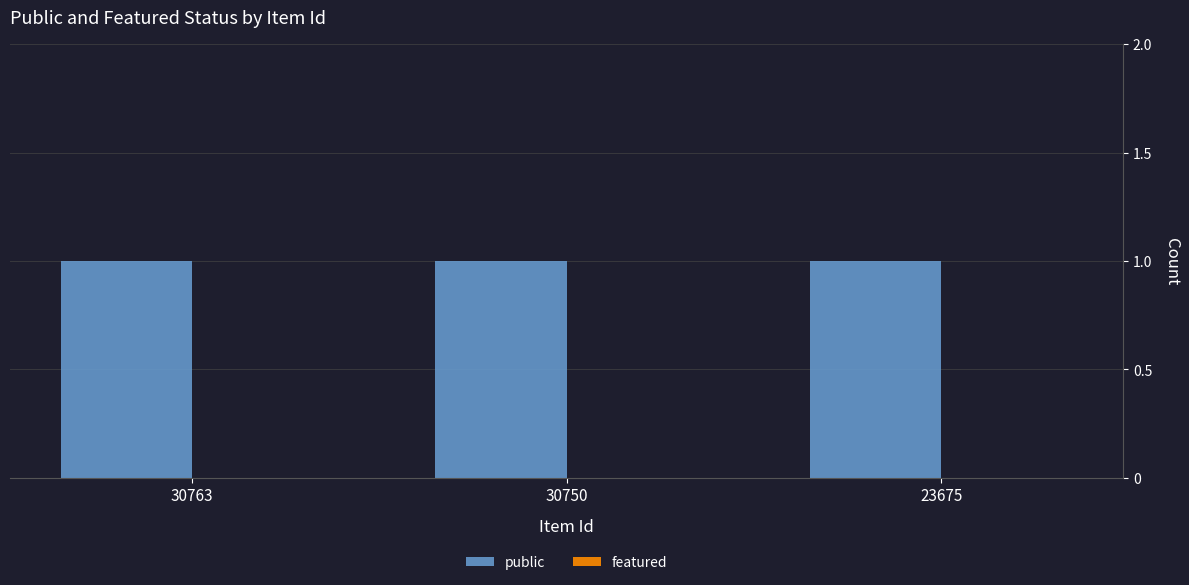

Where is featured nearest to the value 0?

30763